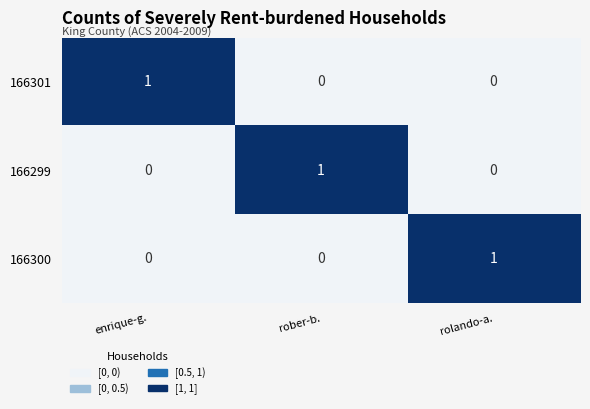

How many 166300 values are between 0 and 1?

3